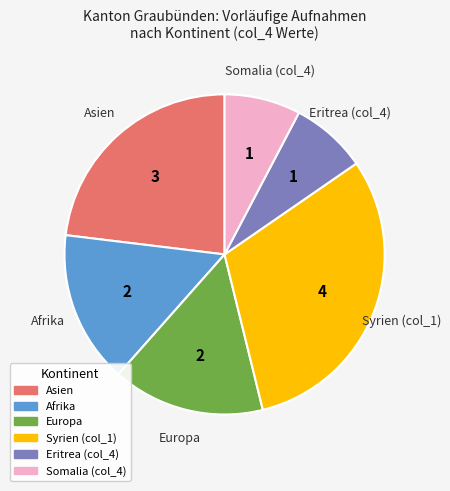

Is it true that Eritrea (col_4) is 8% of the pie?

True